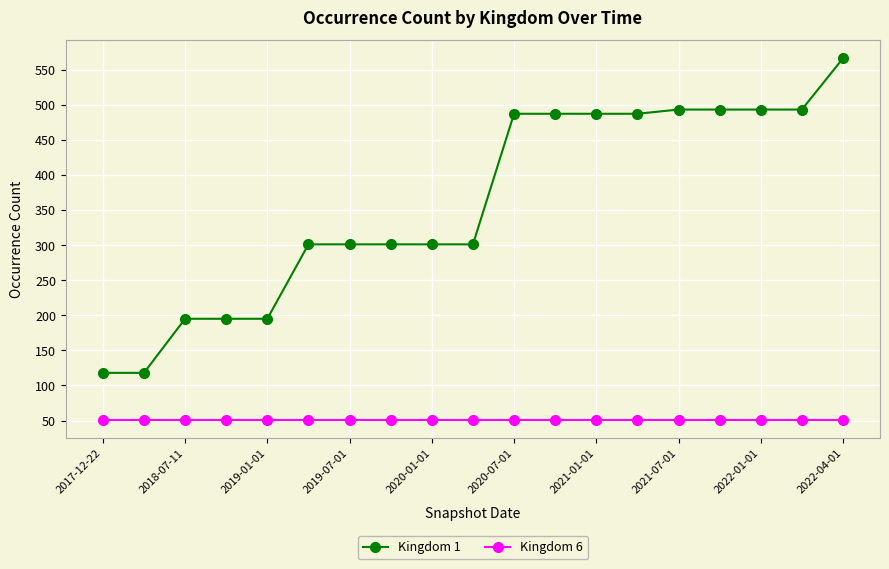

Which series has the largest total across all categories?

Kingdom 1